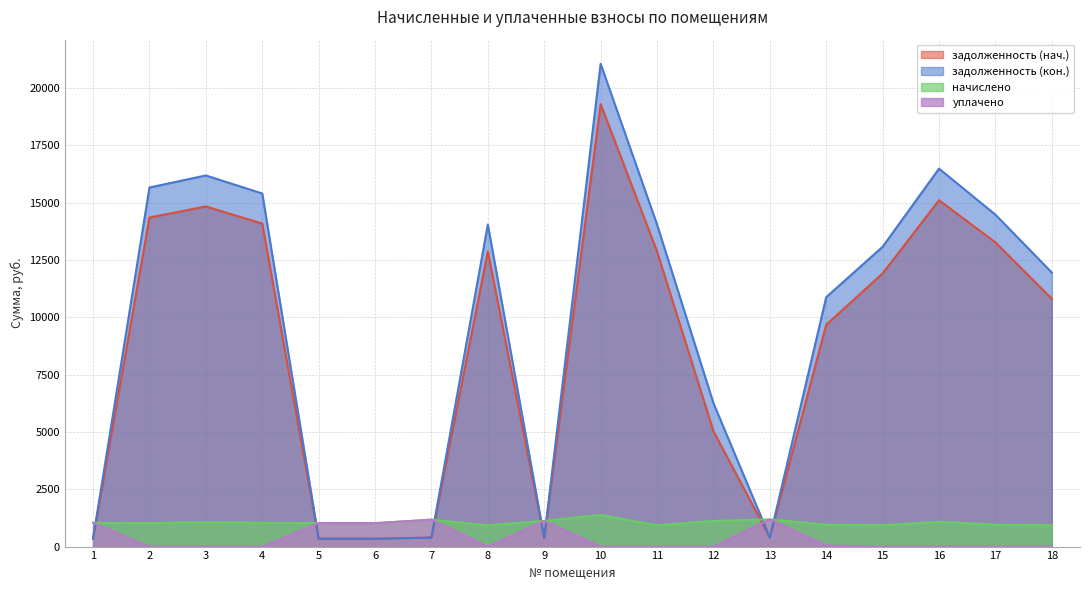

Which series ends up on top after the final intersection of задолженность (нач.) and начислено?

задолженность (нач.)